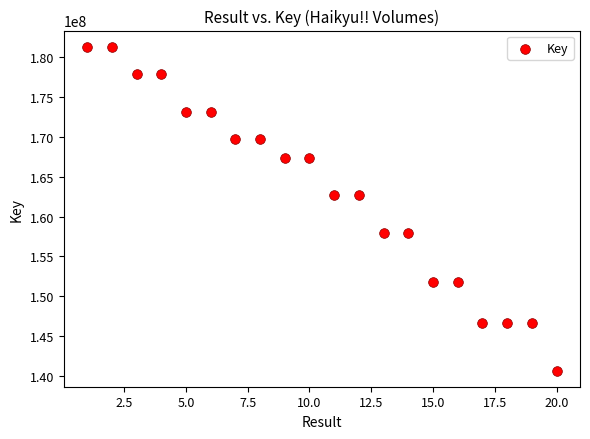

What is the range of Y values (max minus min)?

40596177